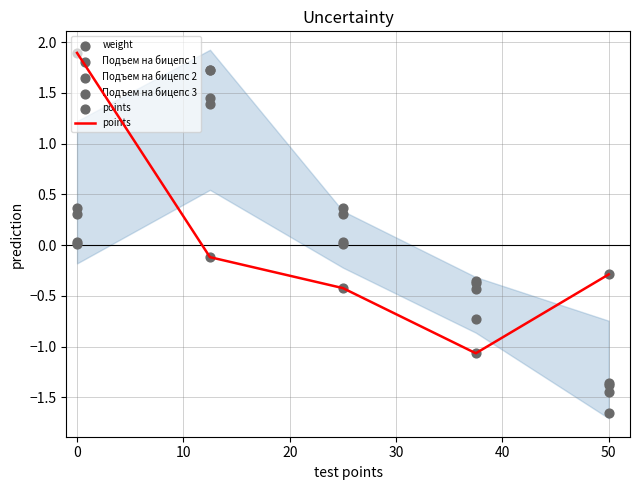

Which series reaches the minimum Y coordinate?

Подъем на бицепс 3